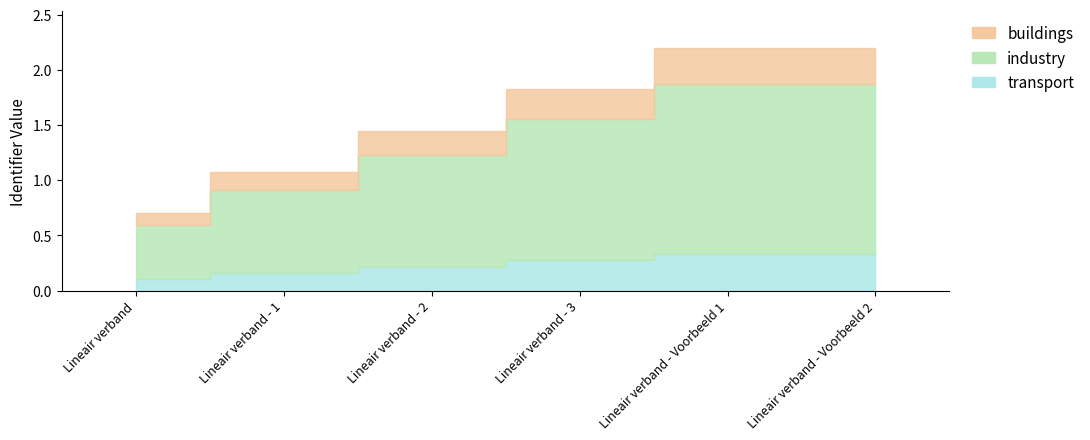

At how many categories does at least one series exceed 0?

6